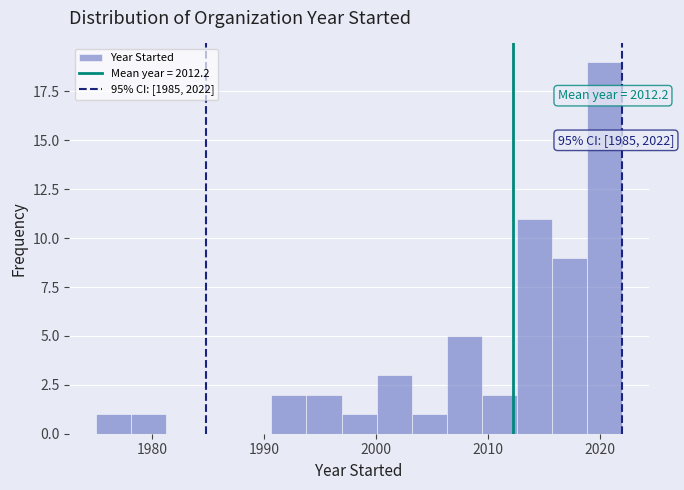

Around what value on the x-axis is the tallest bar? Give the approximate position of its centre, as read against the axis.

2020